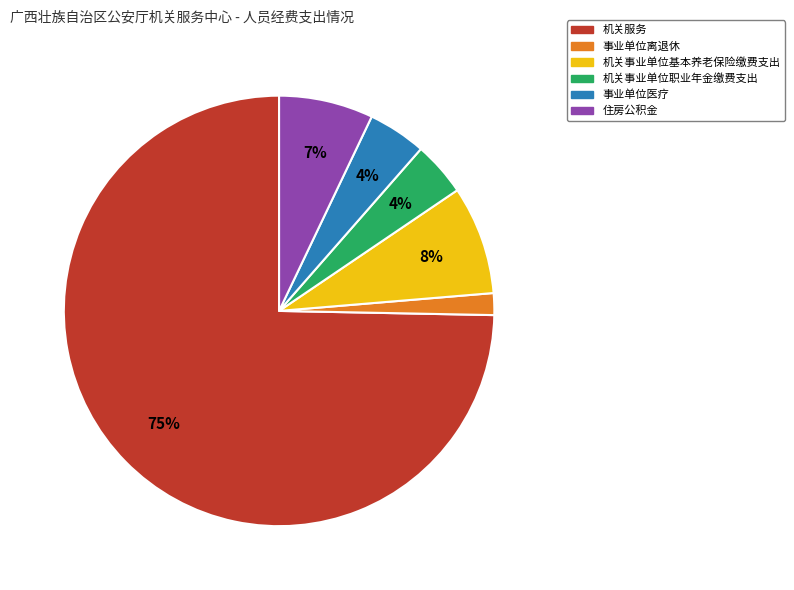

What percentage is the 事业单位离退休 slice, to the nearest percent?

2%